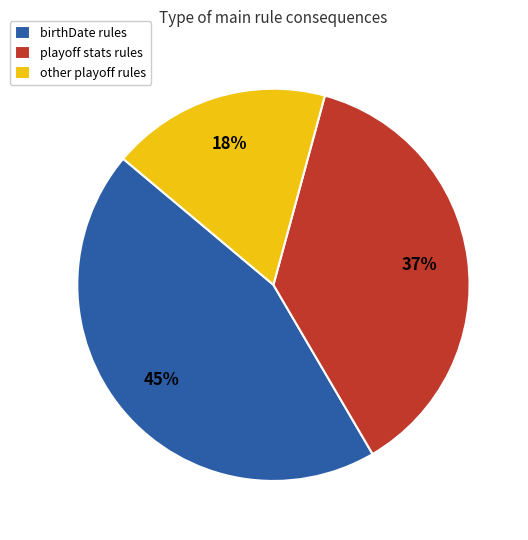

True or false: birthDate rules accounts for 45% of the total.

True